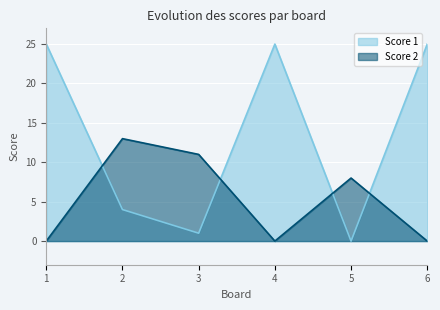

Reading left to right, what are all the values shown in this chart?

Score 1: 1=25	2=4	3=1	4=25	5=0	6=25
Score 2: 1=0	2=13	3=11	4=0	5=8	6=0